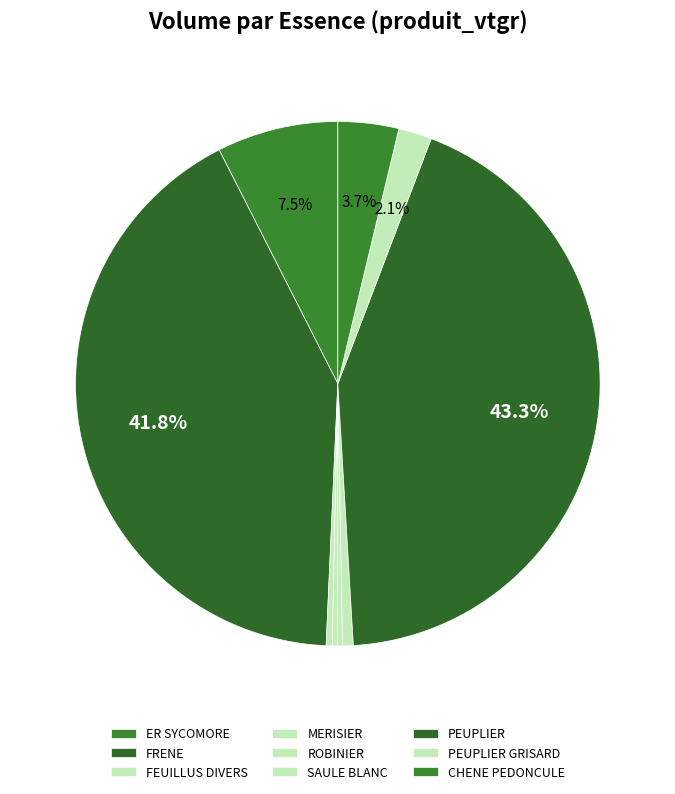

How many segments does this pie chart have?

9